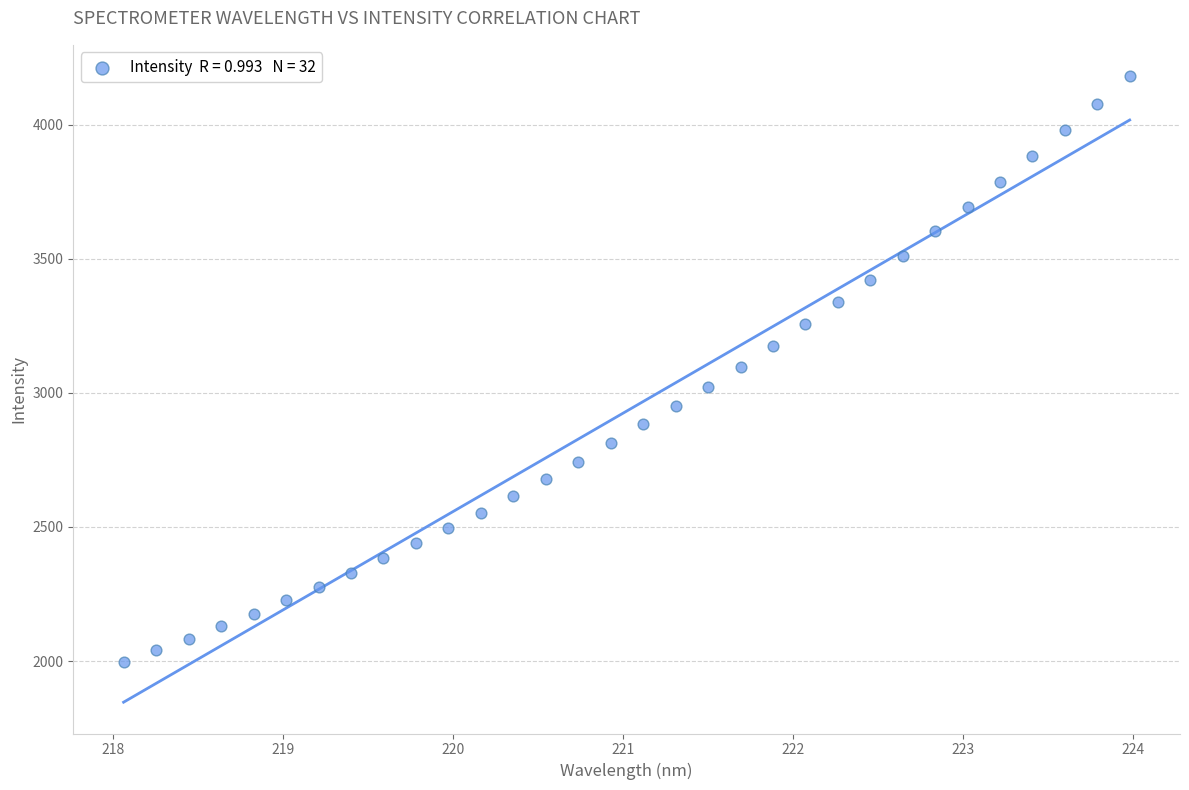

What is the range of X values (max minus min)?

5.9